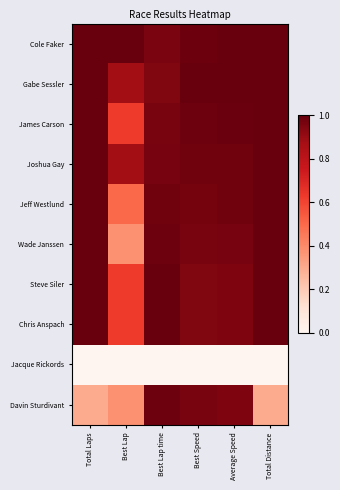

Which has a higher value, Total Distance or Average Speed?

Total Distance